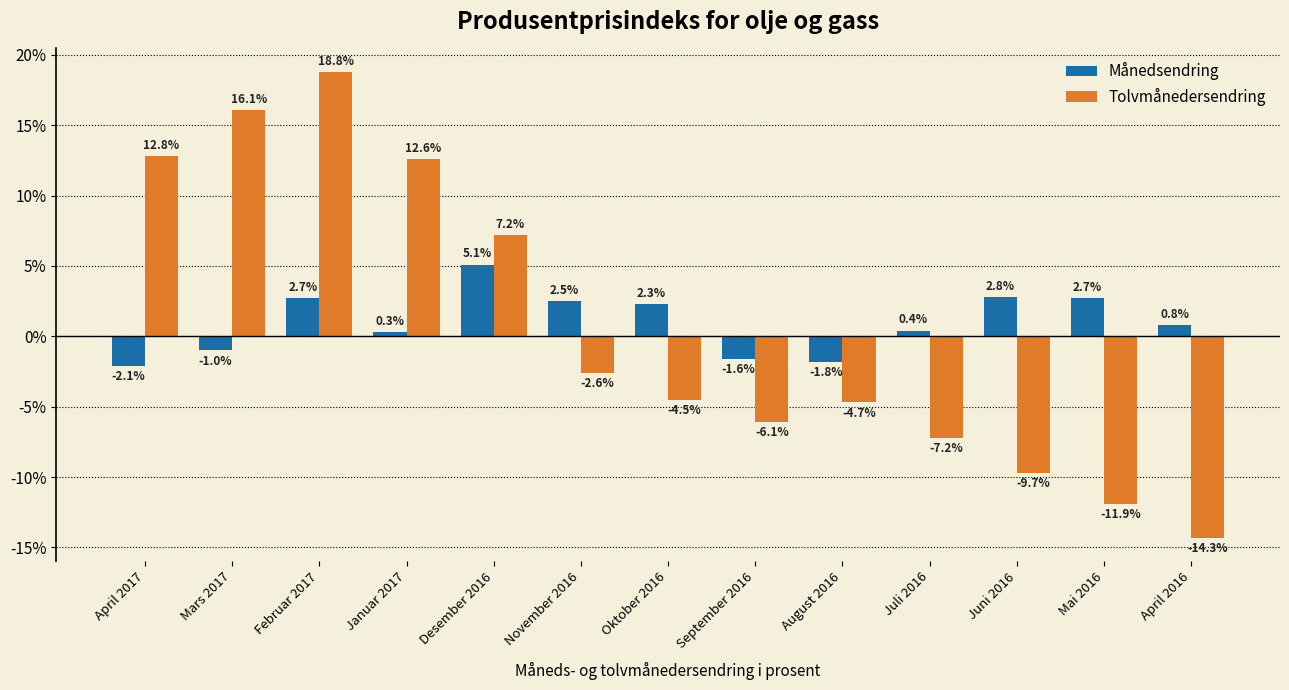

List the series in order of their peak value, lowest first.

Månedsendring, Tolvmånedersendring